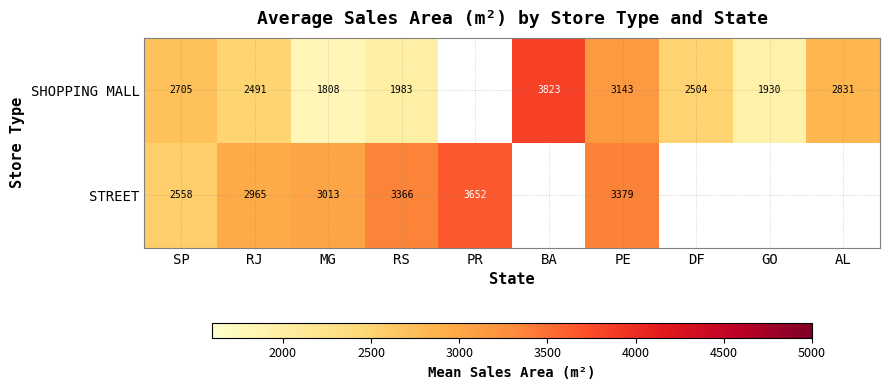

Which series changed the most between RJ and RS?

SHOPPING MALL